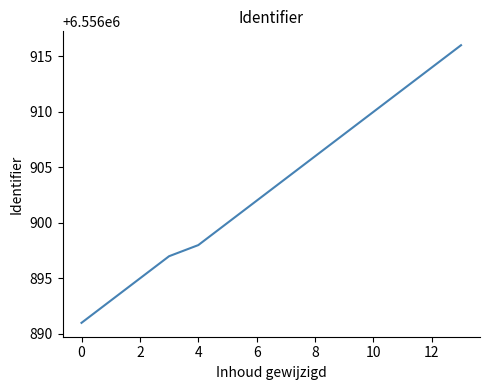

What is the difference between the maximum and minimum values?

25